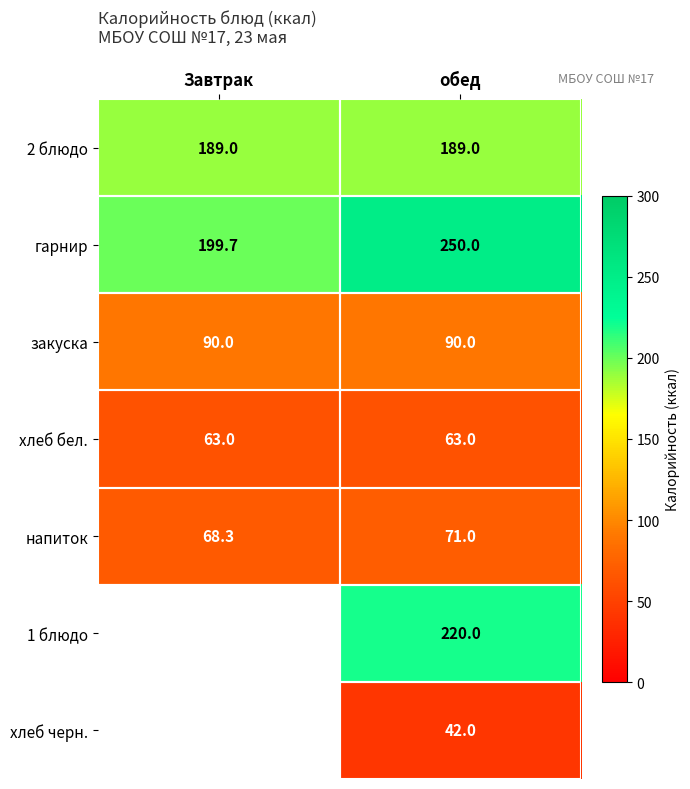

What is the difference between the maximum and minimum values in the гарнир series?

50.3